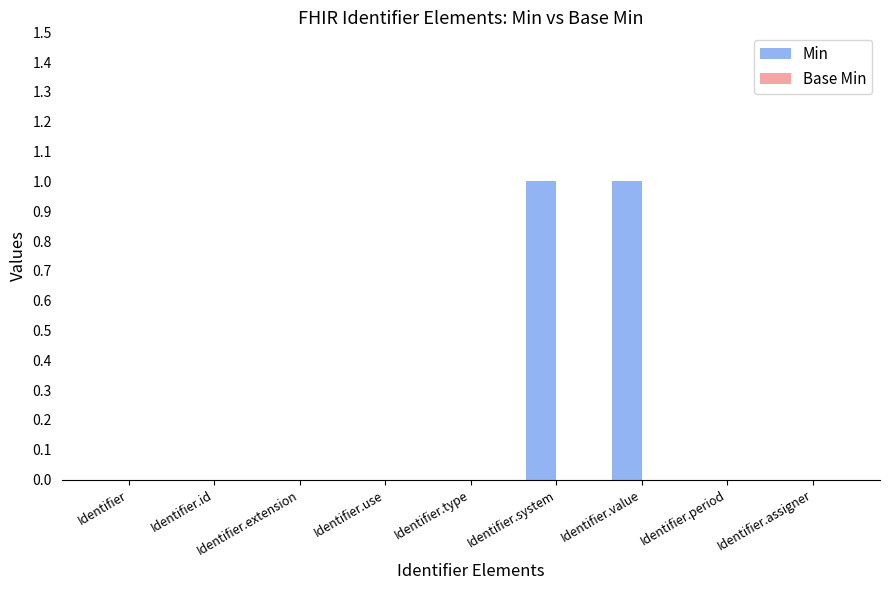

True or false: the data shows 0 at Identifier.

True